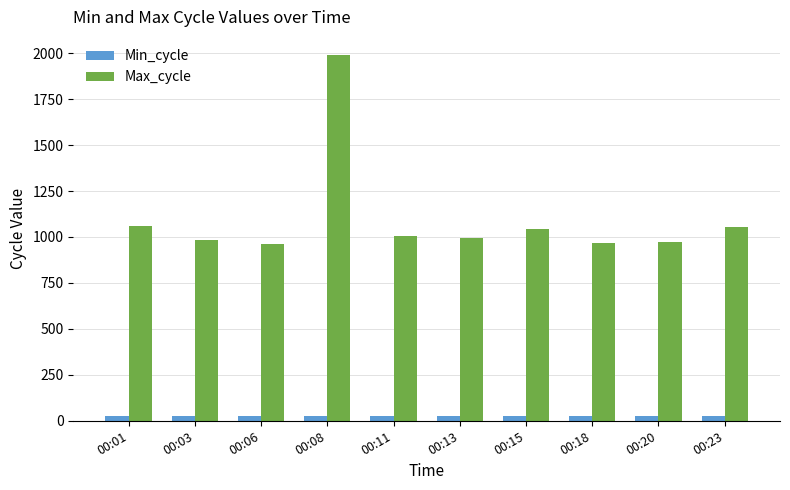

The value of Max_cycle at 00:18 is 968. True or false?

True